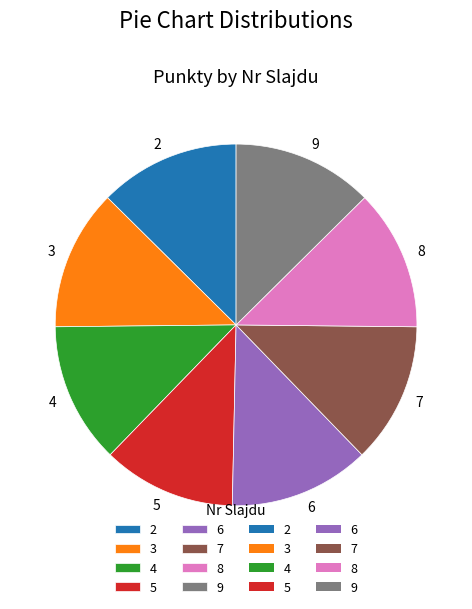

What is the smallest slice in the pie chart?

5